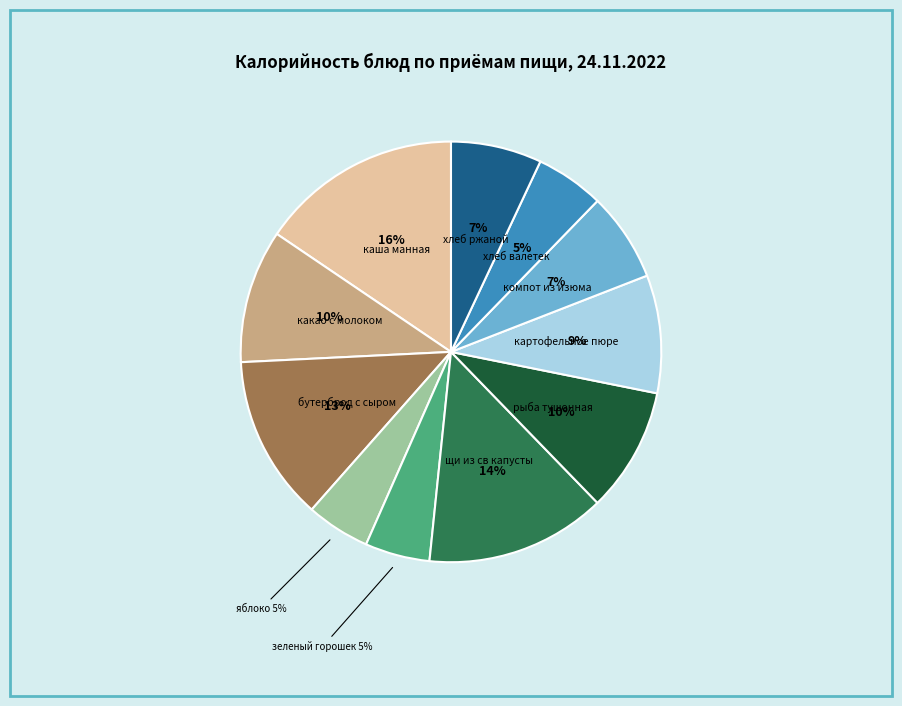

To the nearest percent, what is the difference between the largest and smallest slice percentages?

11%